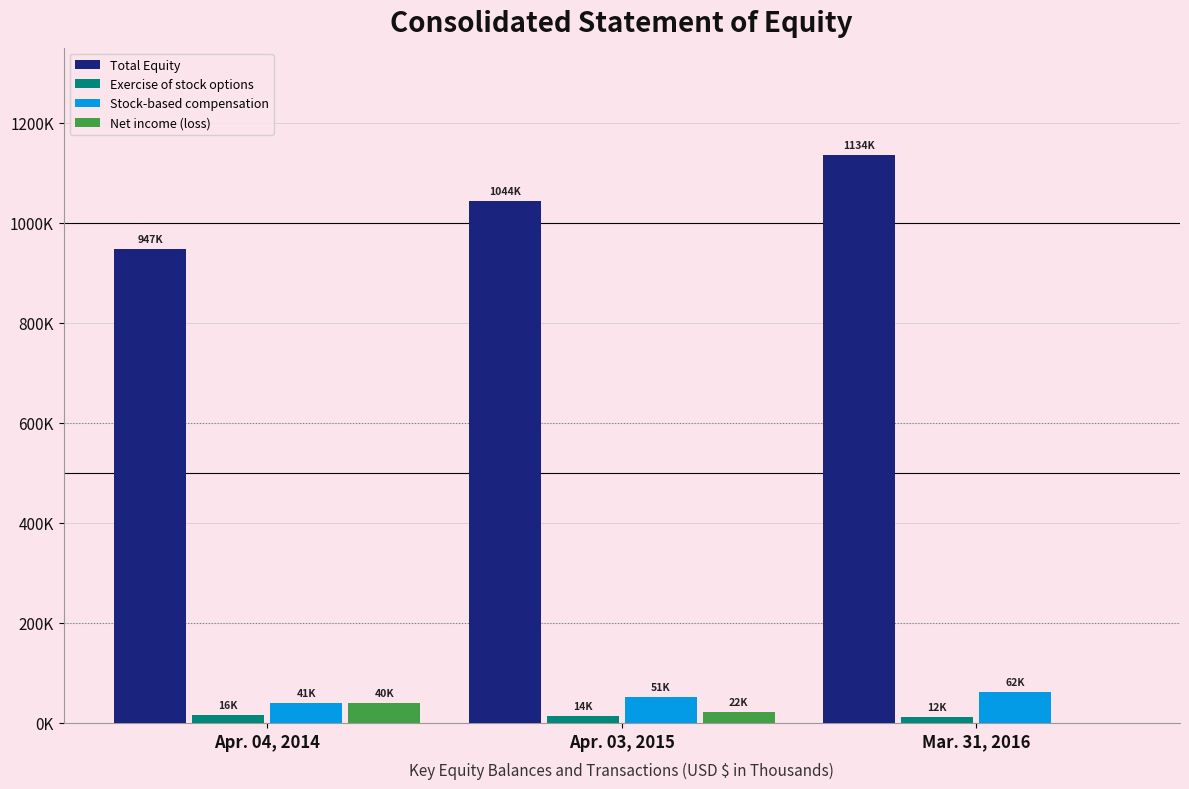

Reading right to left, transcribe all the data shown in this chart.

Total Equity: Mar. 31, 2016=1134424	Apr. 03, 2015=1043733	Apr. 04, 2014=946635
Exercise of stock options: Mar. 31, 2016=12117	Apr. 03, 2015=13520	Apr. 04, 2014=15732
Stock-based compensation: Mar. 31, 2016=62397	Apr. 03, 2015=51399	Apr. 04, 2014=40765
Net income (loss): Mar. 31, 2016=0	Apr. 03, 2015=21770	Apr. 04, 2014=39891